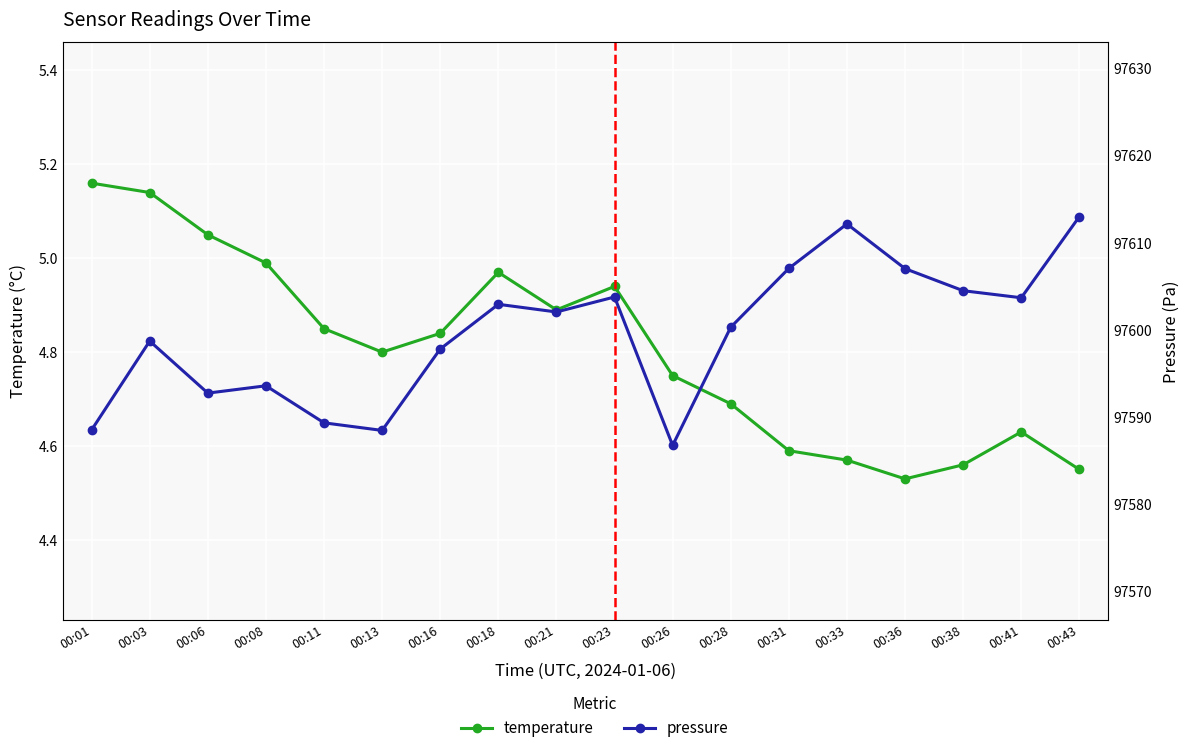

True or false: temperature and pressure cross at least once.

False